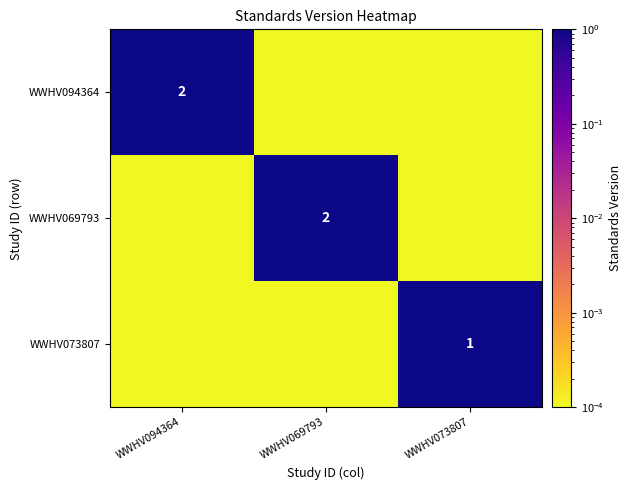

Which category has the highest value in the WWHV073807 series?

WWHV073807